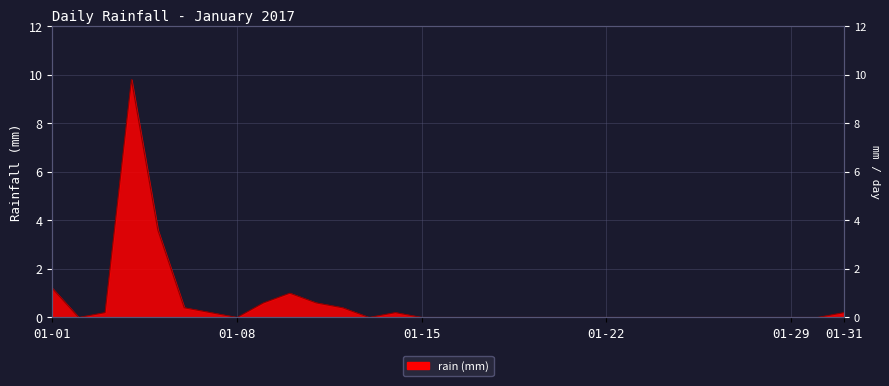

True or false: the data has more than 0 interior local peaks.

True